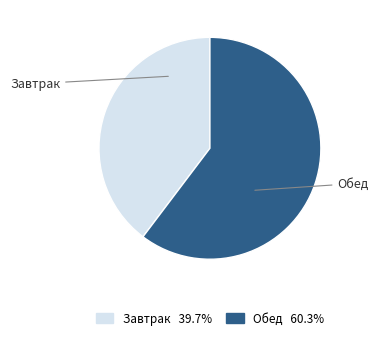

Rank the categories by value from highest to lowest.

Обед, Завтрак